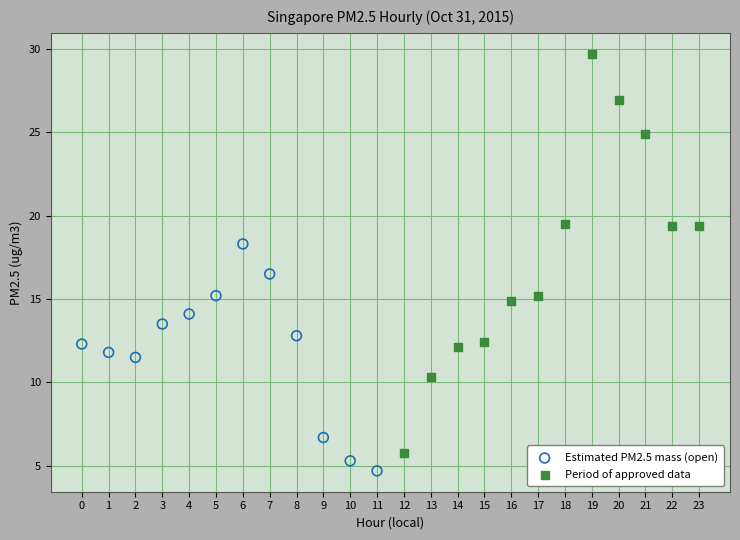

Which series contains the lowest Y value?

Estimated PM2.5 mass (open)